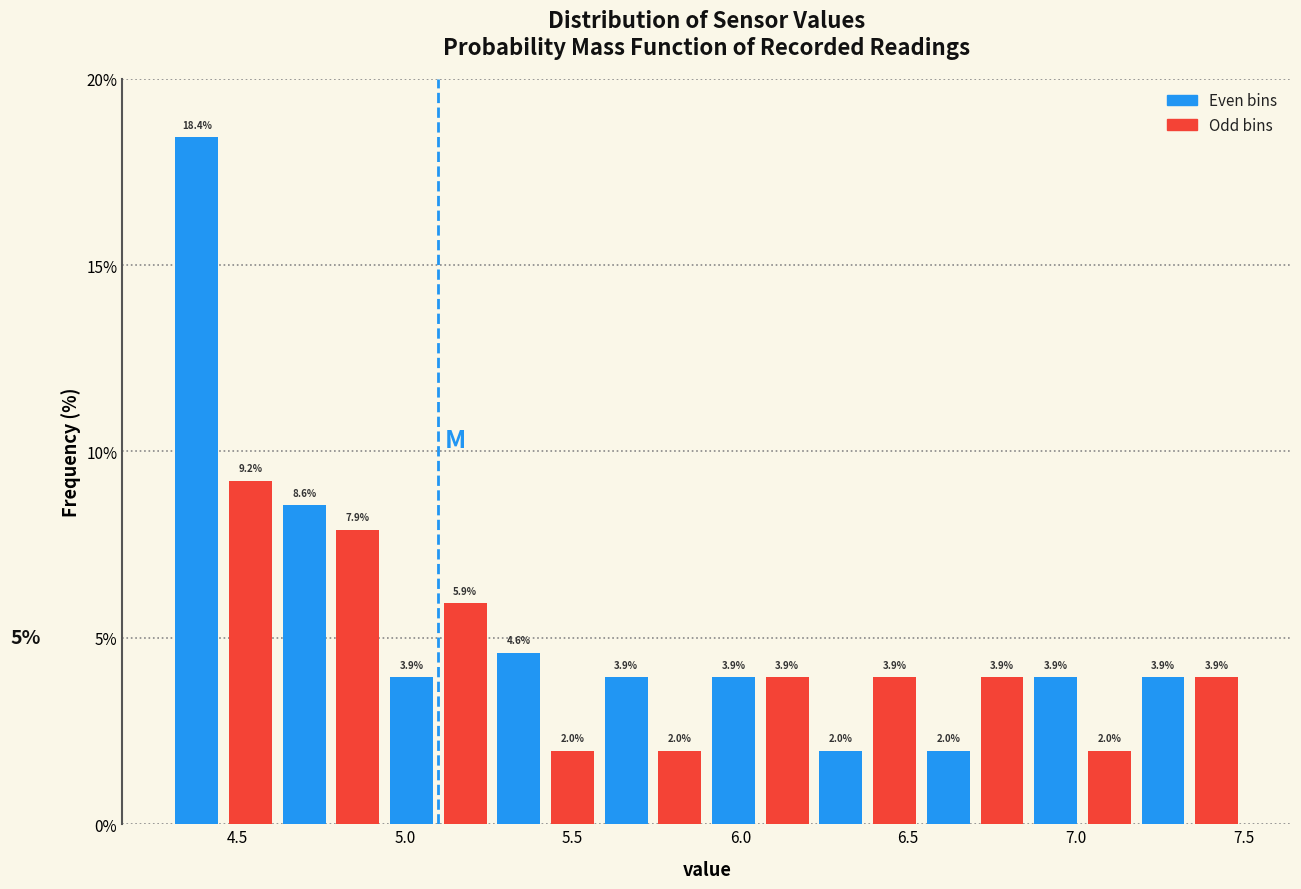

Around what value on the x-axis is the tallest bar? Give the approximate position of its centre, as read against the axis.

4.40